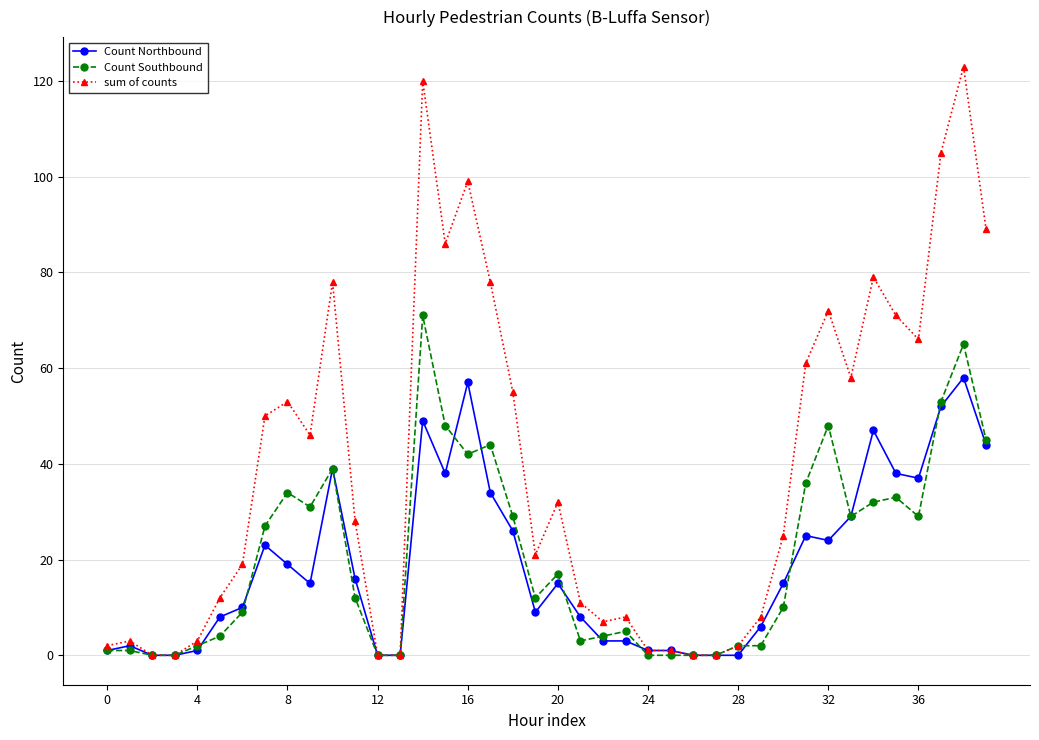

At how many categories does at least one series exceed 63?

12